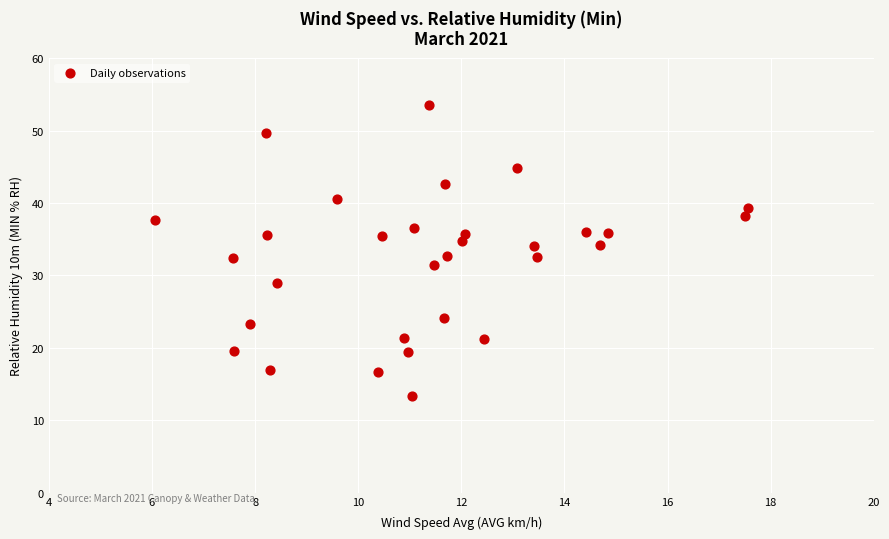

What is the range of X values (max minus min)?

11.5